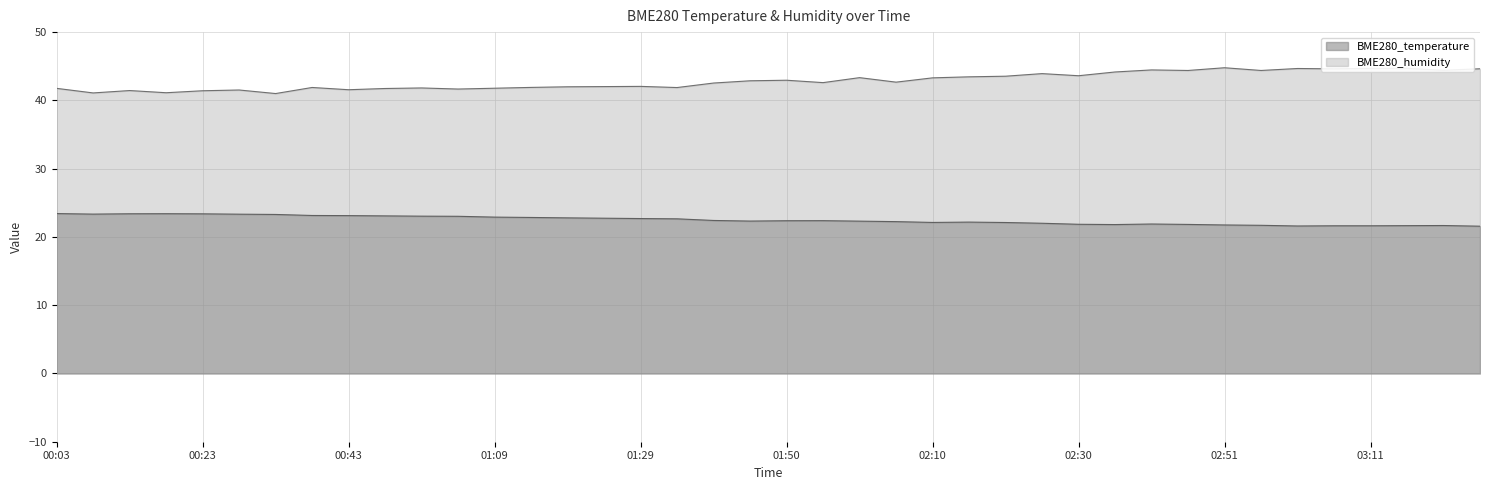

True or false: BME280_temperature and BME280_humidity cross at least once.

False